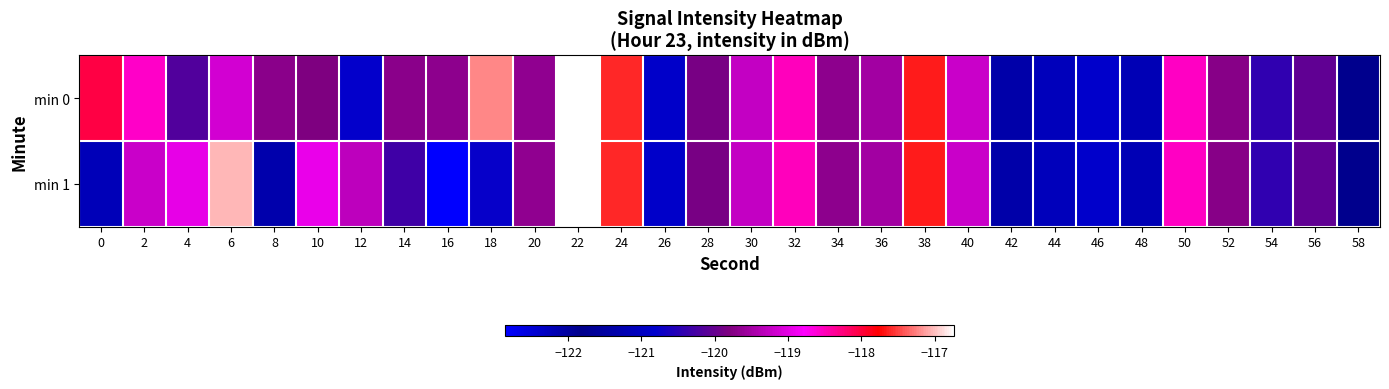

Which label corresponds to the largest value in the chart?

22